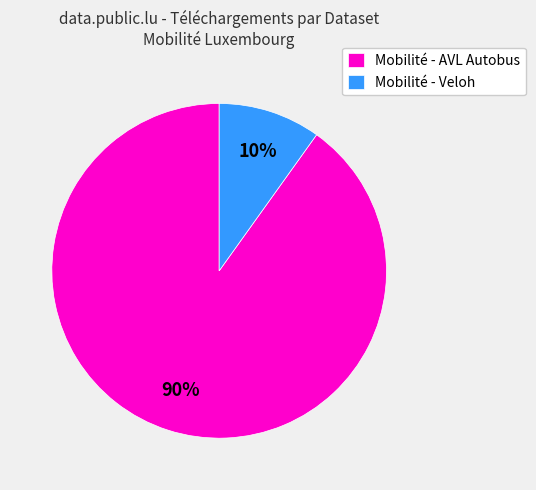

Combined, do Mobilité - AVL Autobus and Mobilité - Veloh account for over 50%?

Yes